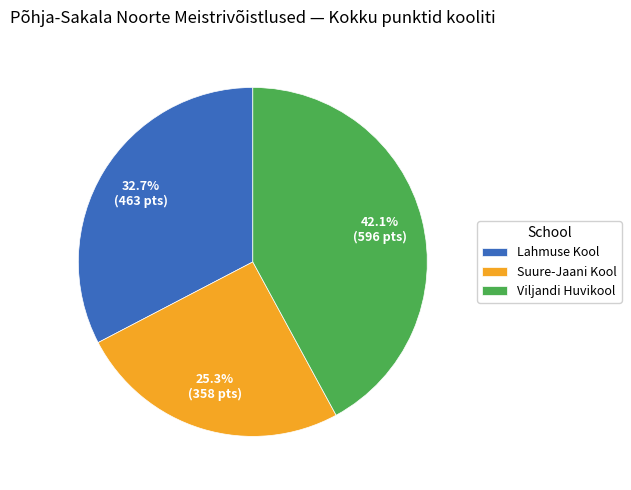

How many segments does this pie chart have?

3